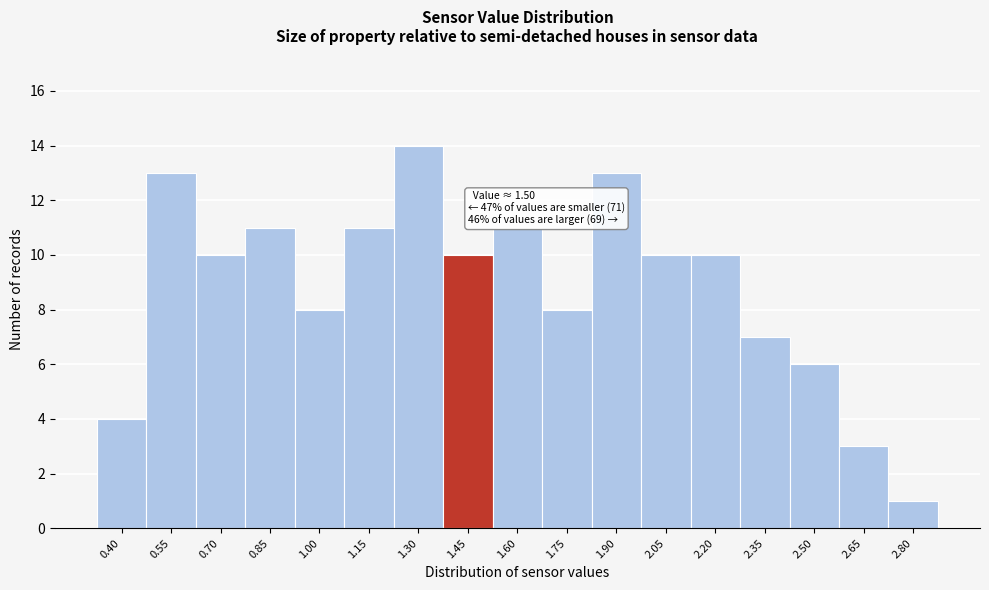

Reading left to right, what are all the values shown in this chart?

0.40=4	0.55=13	0.70=10	0.85=11	1.00=8	1.15=11	1.30=14	1.45=10	1.60=11	1.75=8	1.90=13	2.05=10	2.20=10	2.35=7	2.50=6	2.65=3	2.80=1